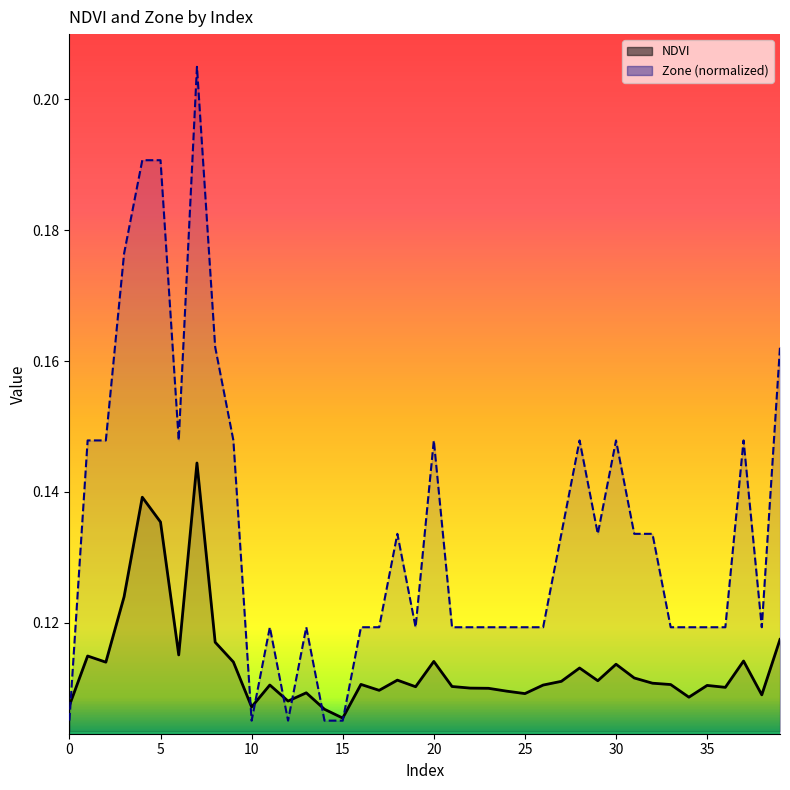

Is it true that NDVI equals 0.1 at 28?

True